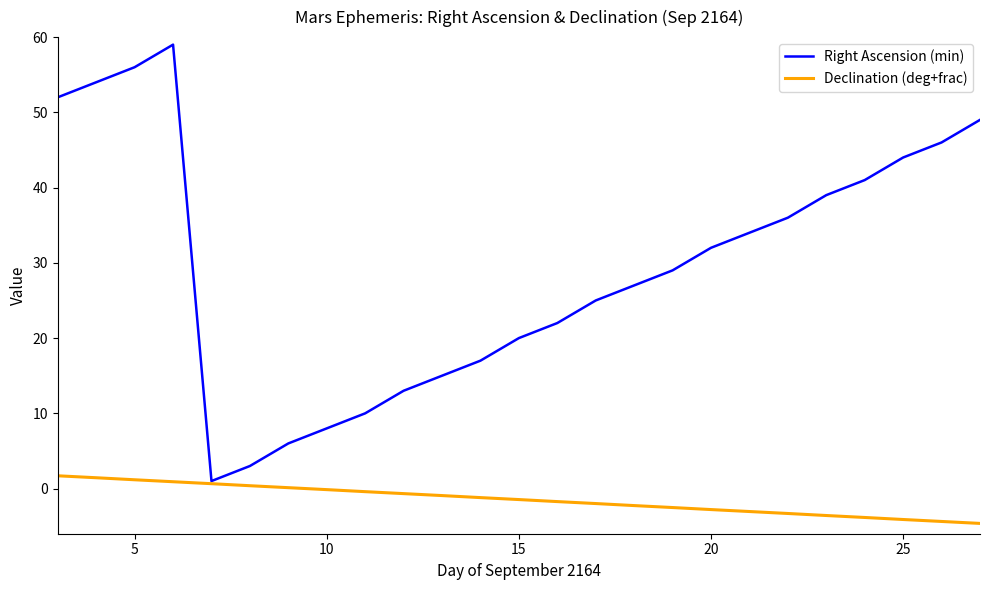

At how many categories does at least one series exceed 7?

22